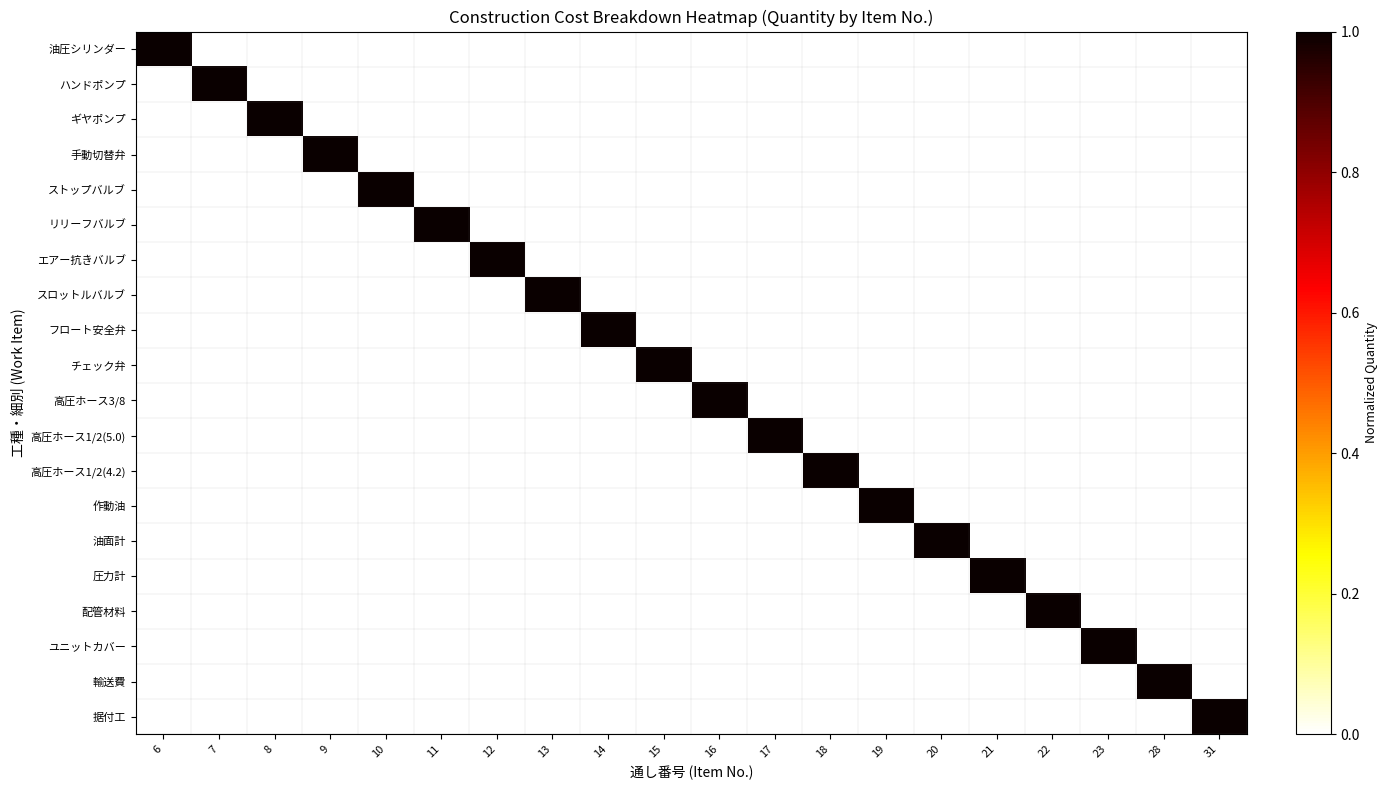

What is the total value across all series at 6?

1